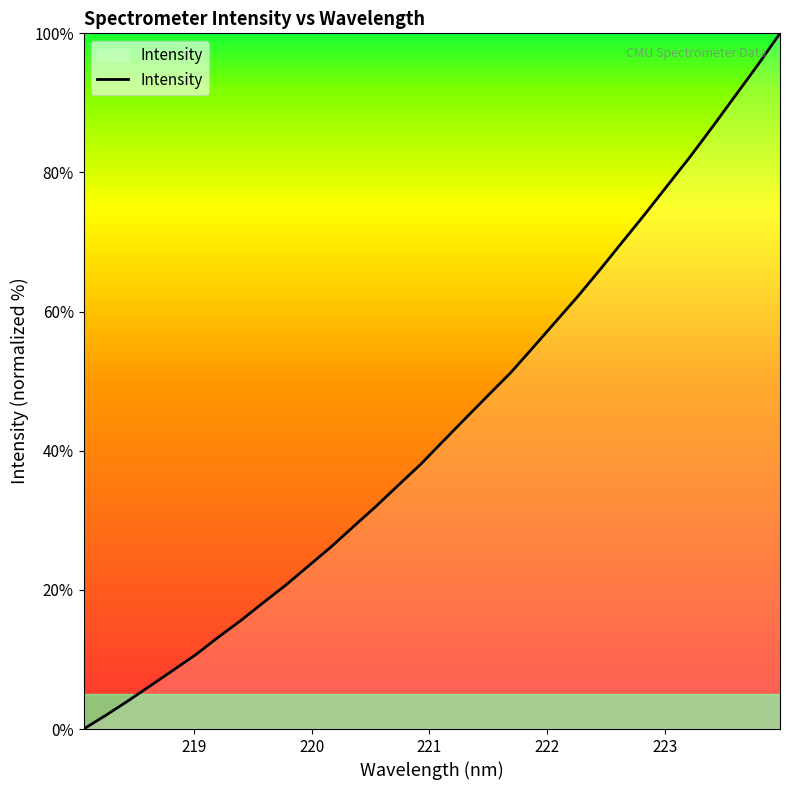

What is the greatest value displayed?

100.0